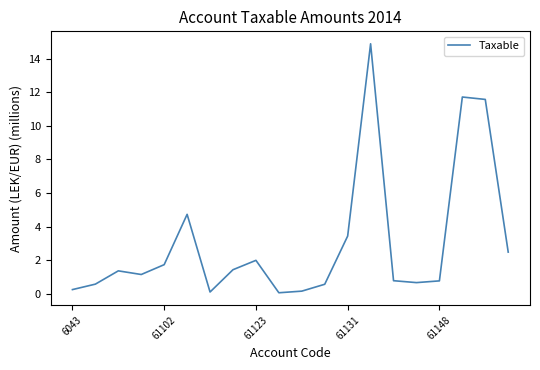

What is the difference between the maximum and minimum values?

14.8